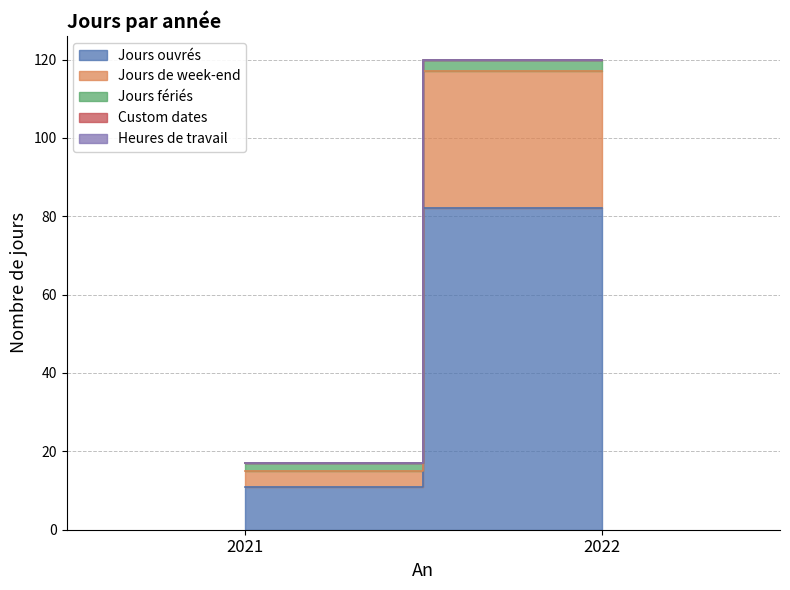

Which category has the highest value in the Jours de week-end series?

2022